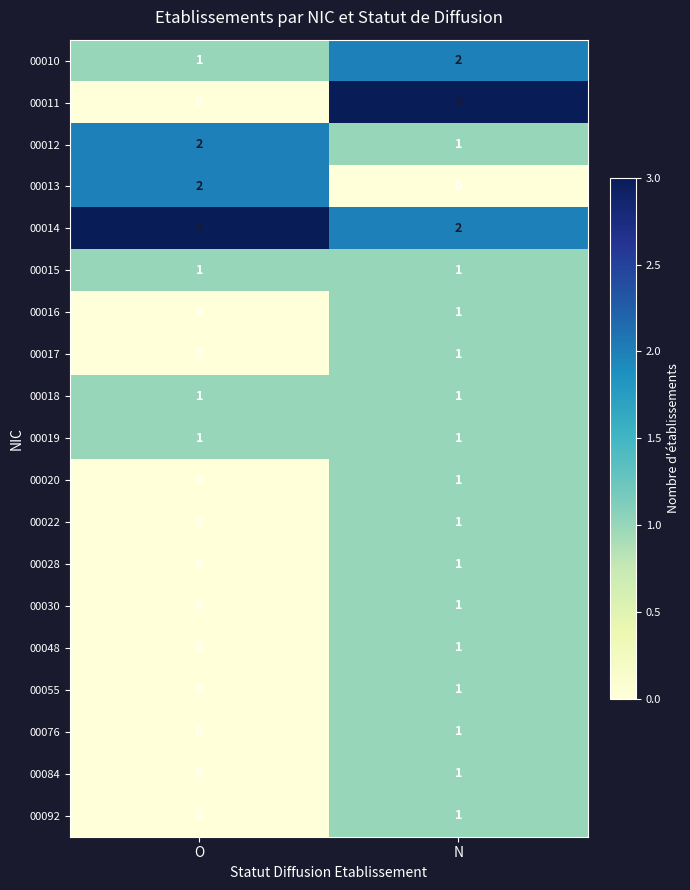

What is the sum of all 00012 values?

3